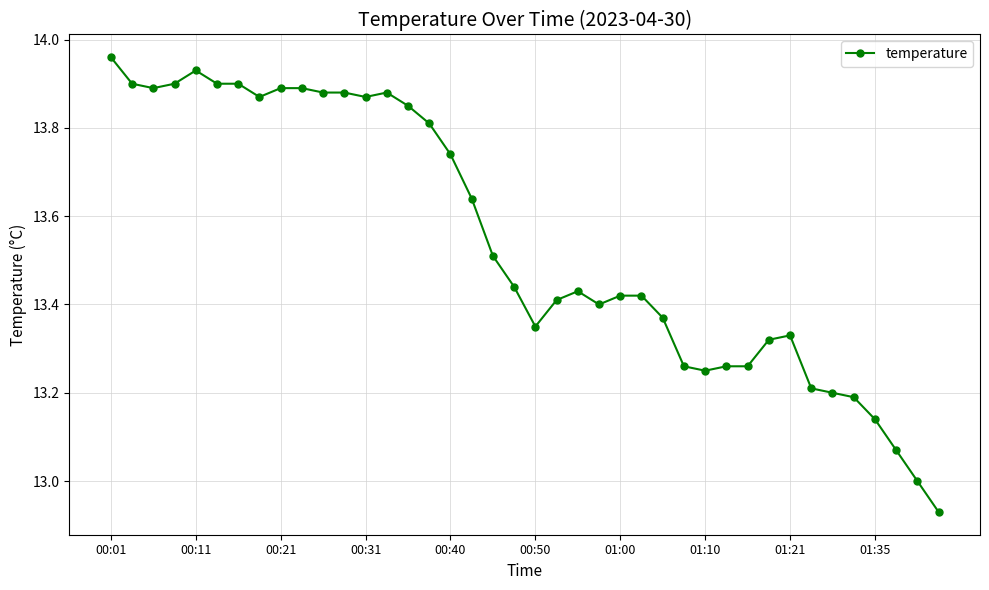

How many lines are shown in the chart?

1